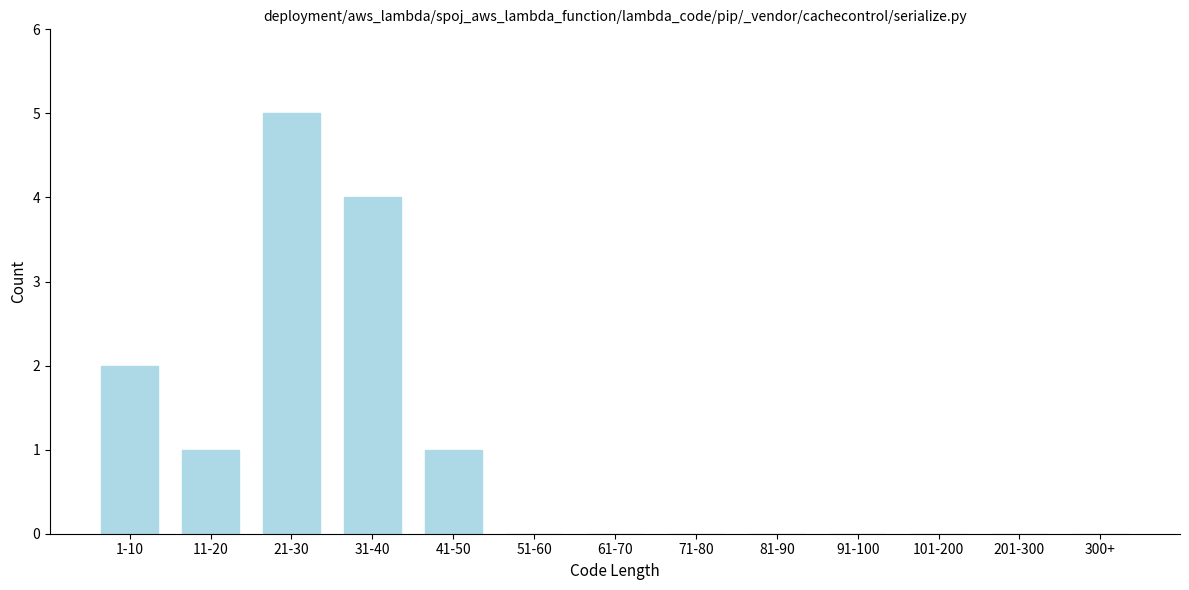

Reading left to right, transcribe all the data shown in this chart.

1-10=2	11-20=1	21-30=5	31-40=4	41-50=1	51-60=0	61-70=0	71-80=0	81-90=0	91-100=0	101-200=0	201-300=0	300+=0